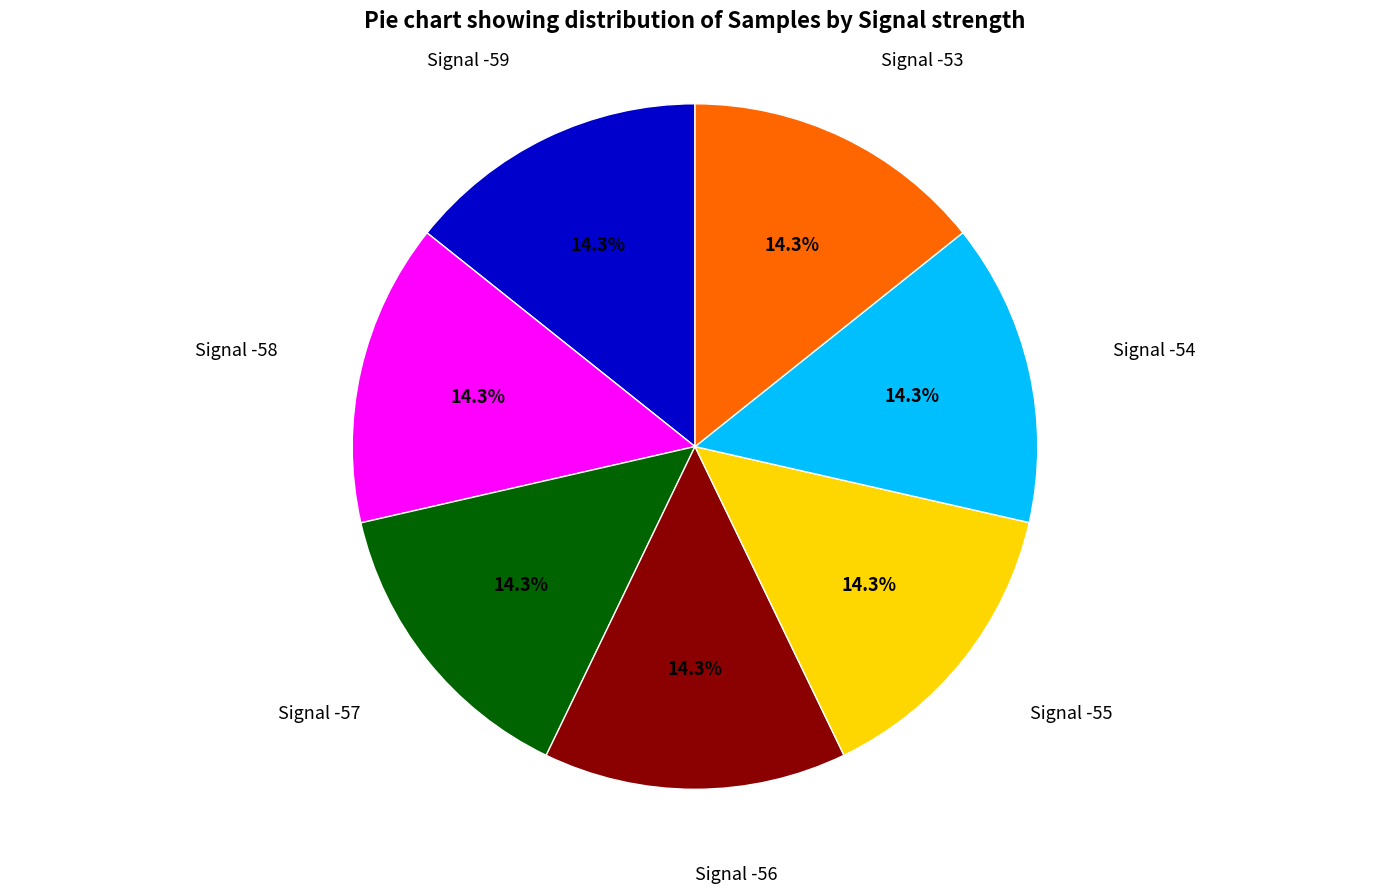

Does any single category account for the majority?

No